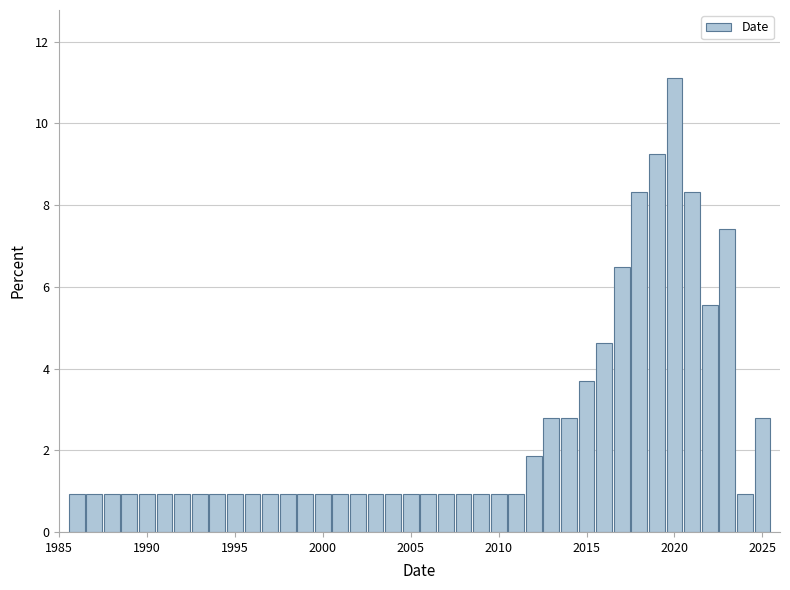

Read against the x-axis, roughly where is the centre of the tallest bar?

2020.0